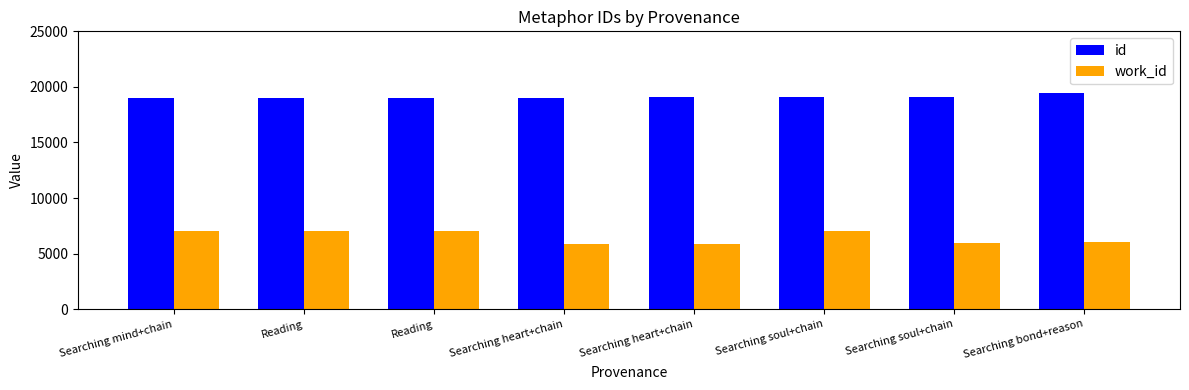

What is the label of the 7th bar from the right?

Reading